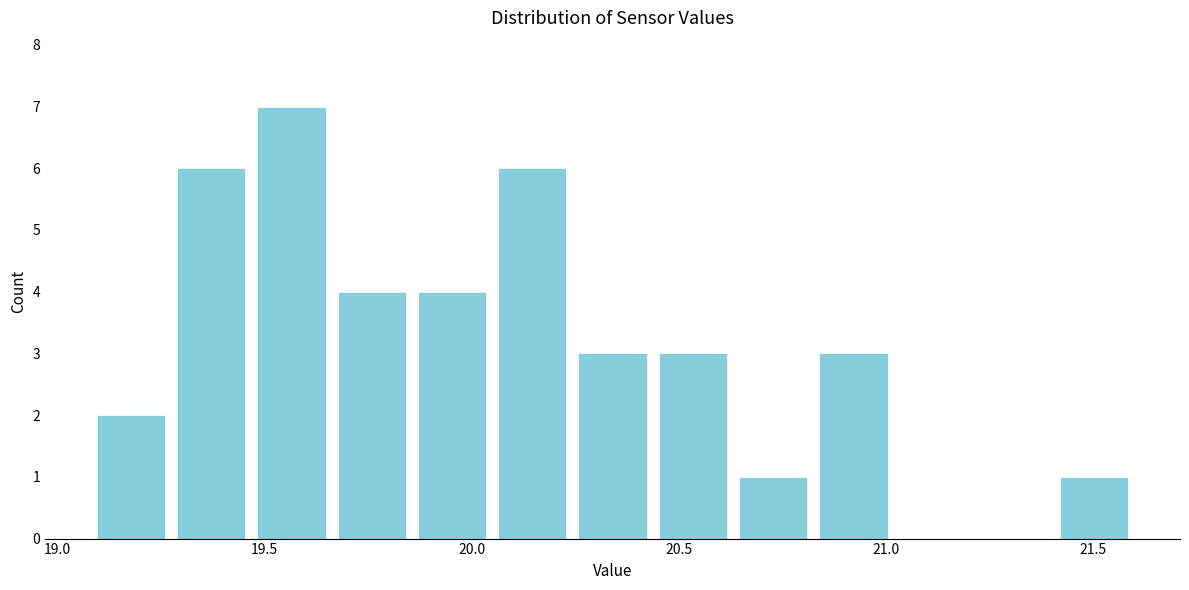

Read against the x-axis, roughly where is the centre of the tallest bar?

19.55